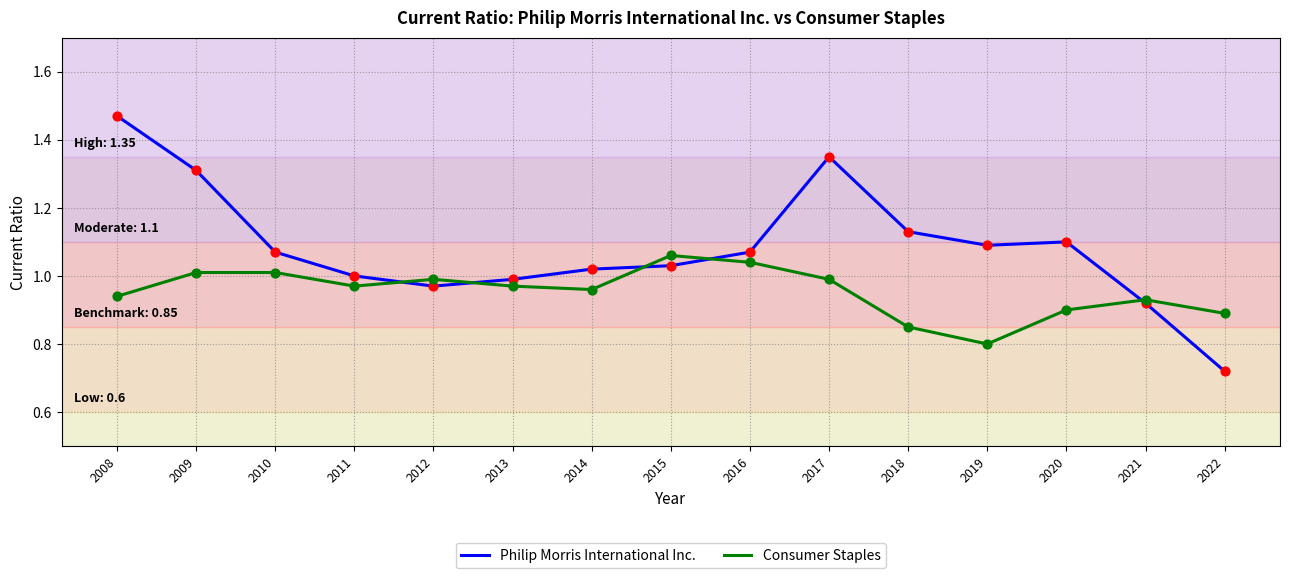

What is the total value across all series at 2014?

2.0